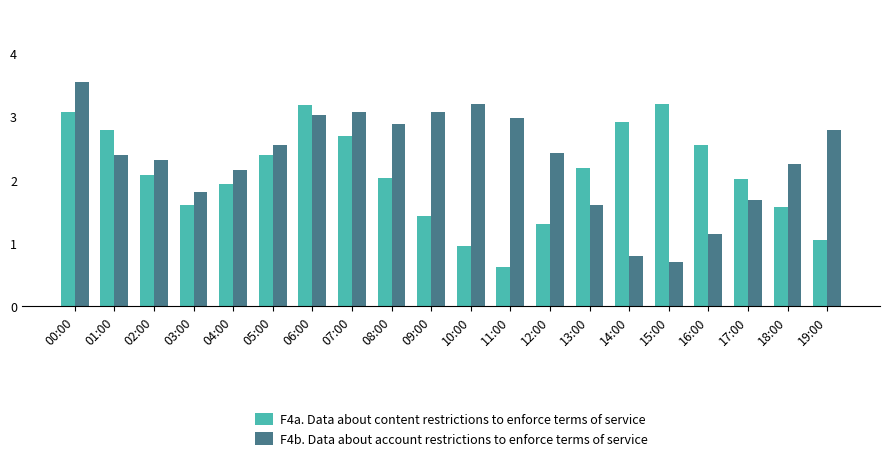

At which label is F4b. Data about account restrictions to enforce terms of service closest to 2?

04:00